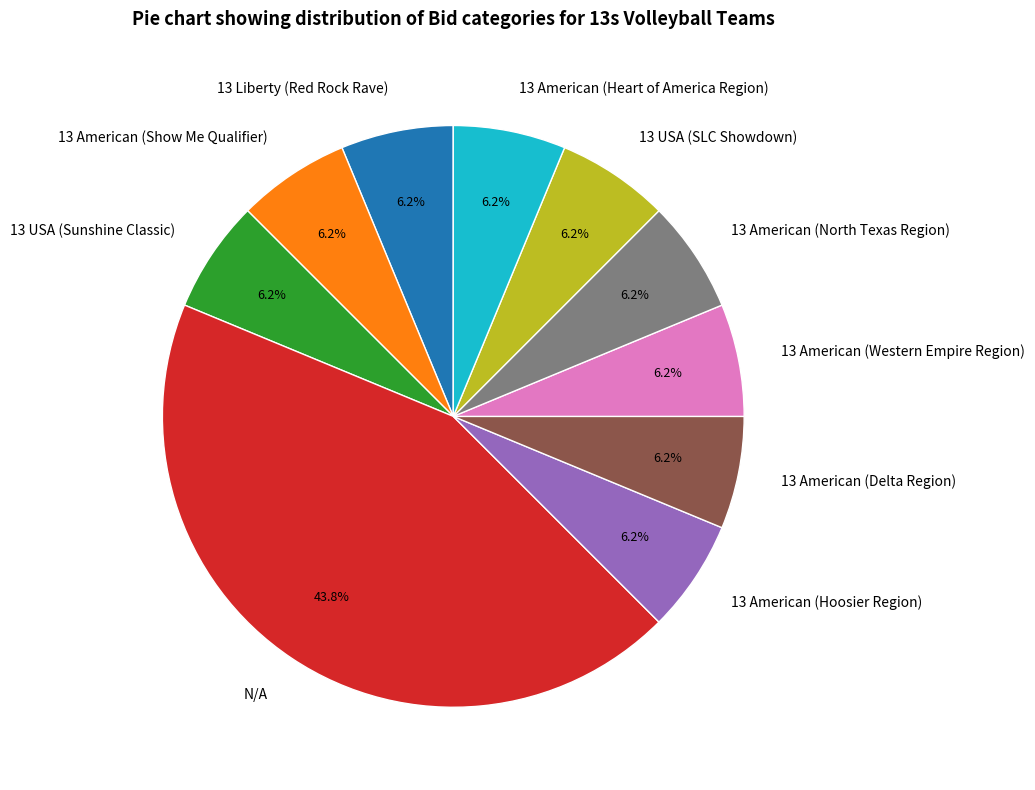

The 13 American (Delta Region) slice represents 6% of the pie. True or false?

True